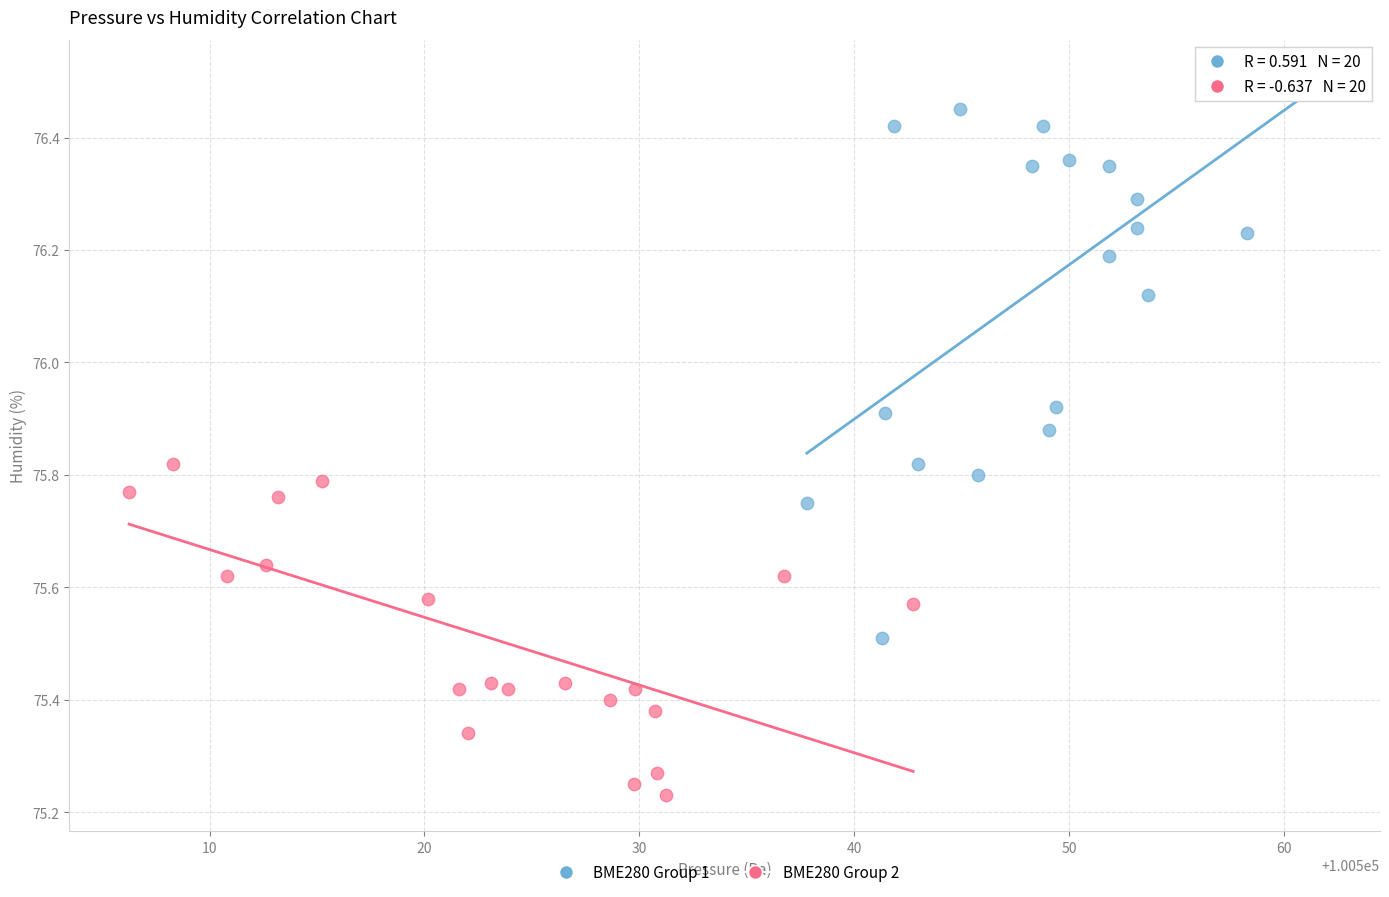

Which series has the largest Y range (max minus min)?

BME280 Group 1